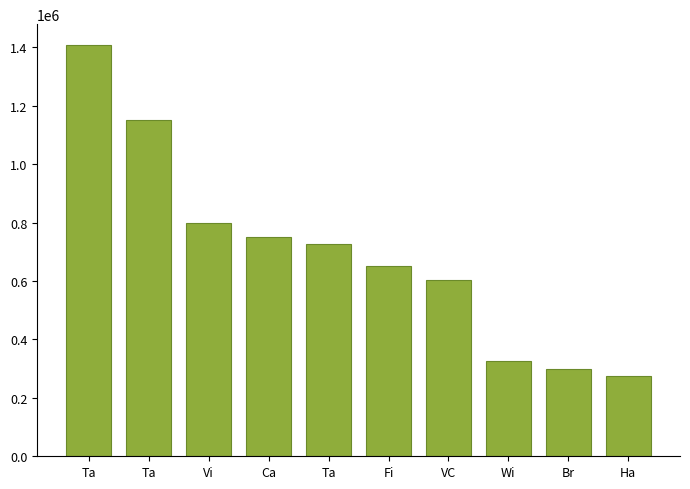

Count the number of categories in the chart.

10